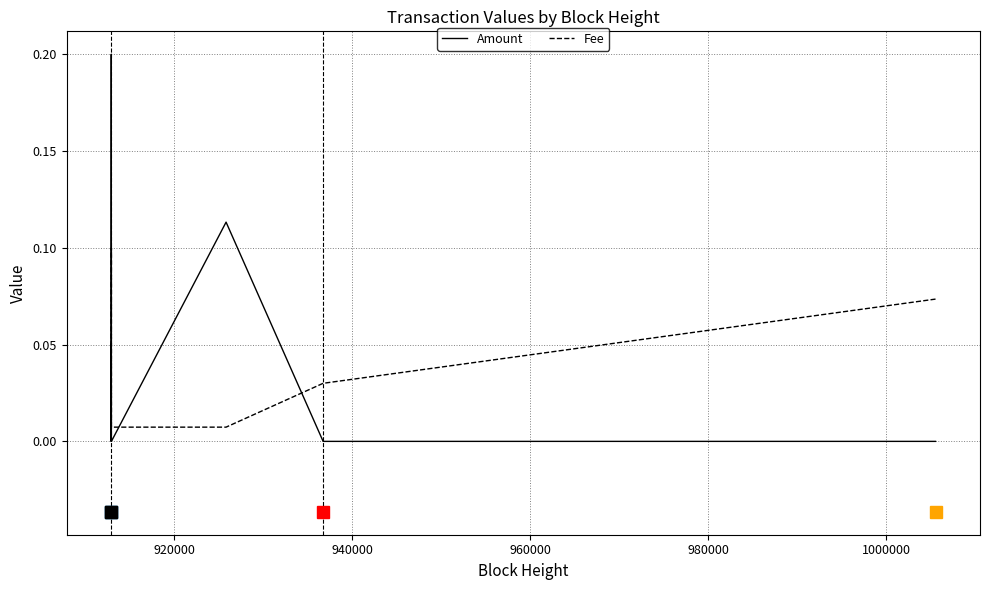

True or false: Fee and Amount cross at least once.

True